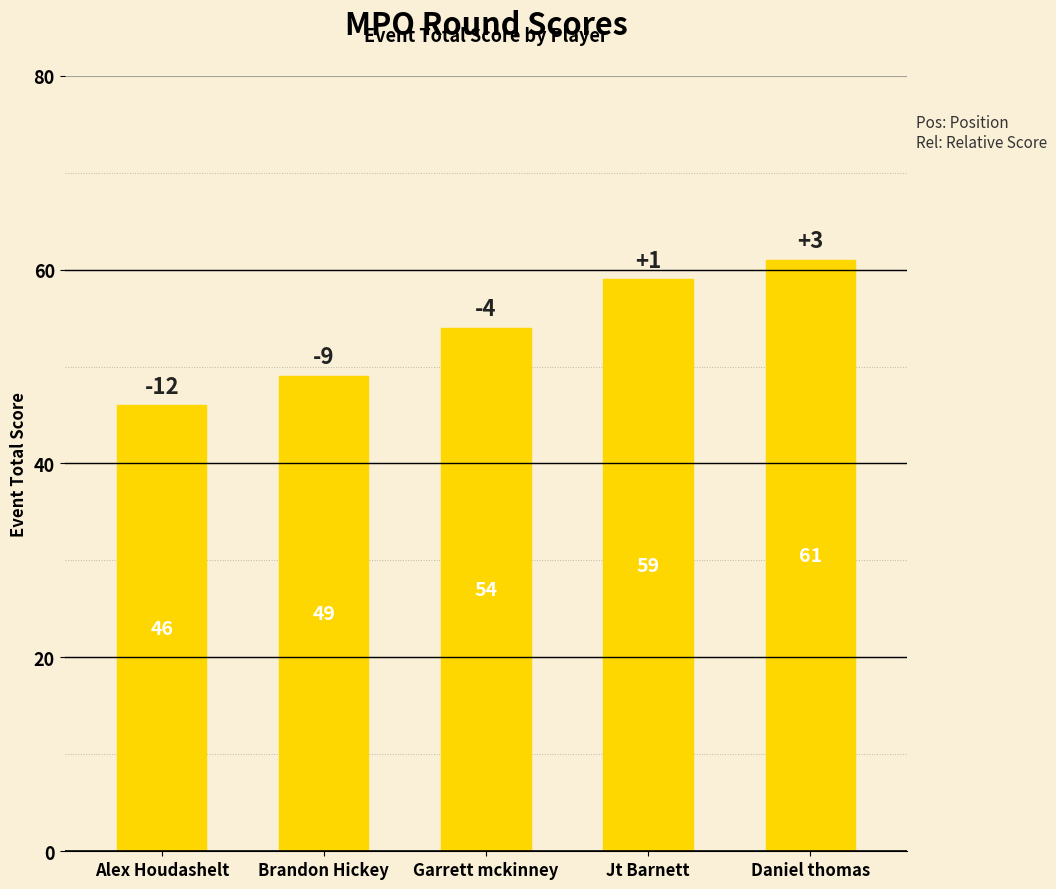

Between Jt Barnett and Brandon Hickey, which is larger?

Jt Barnett